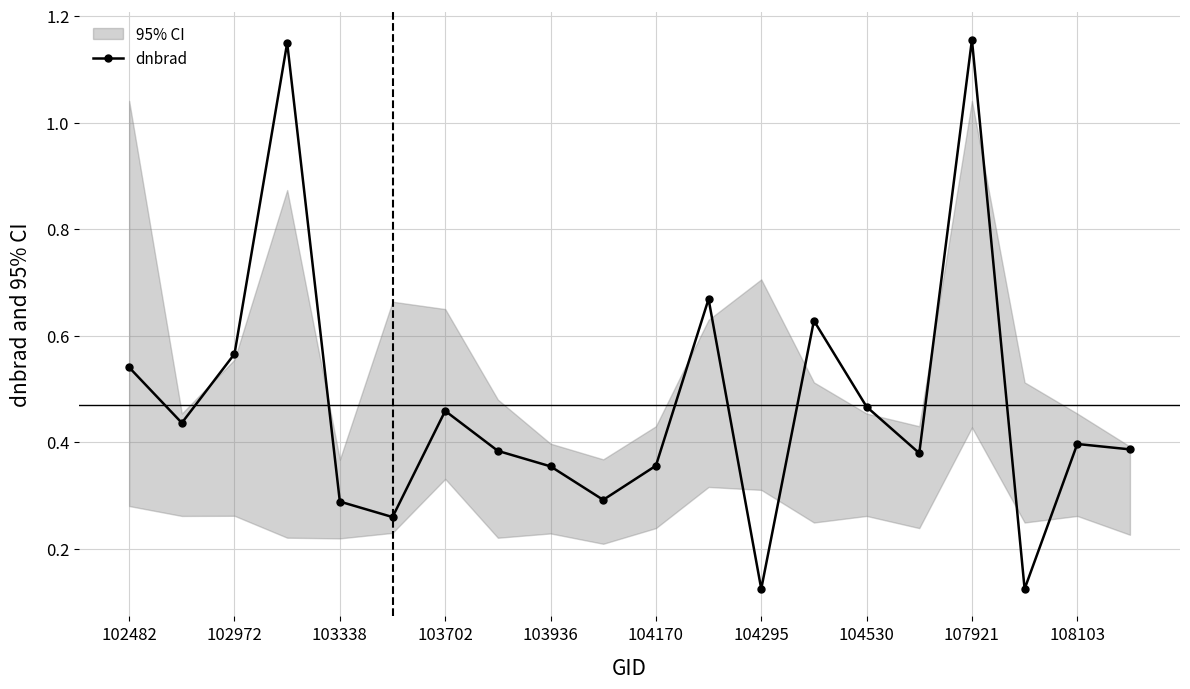

How many lines are shown in the chart?

1